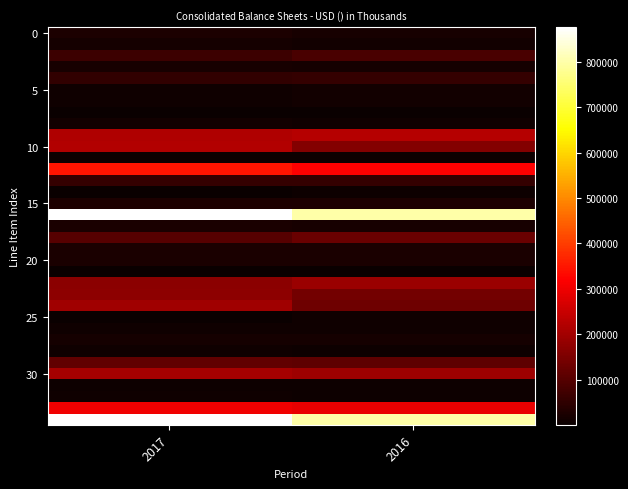

How many data points does each series have?

2